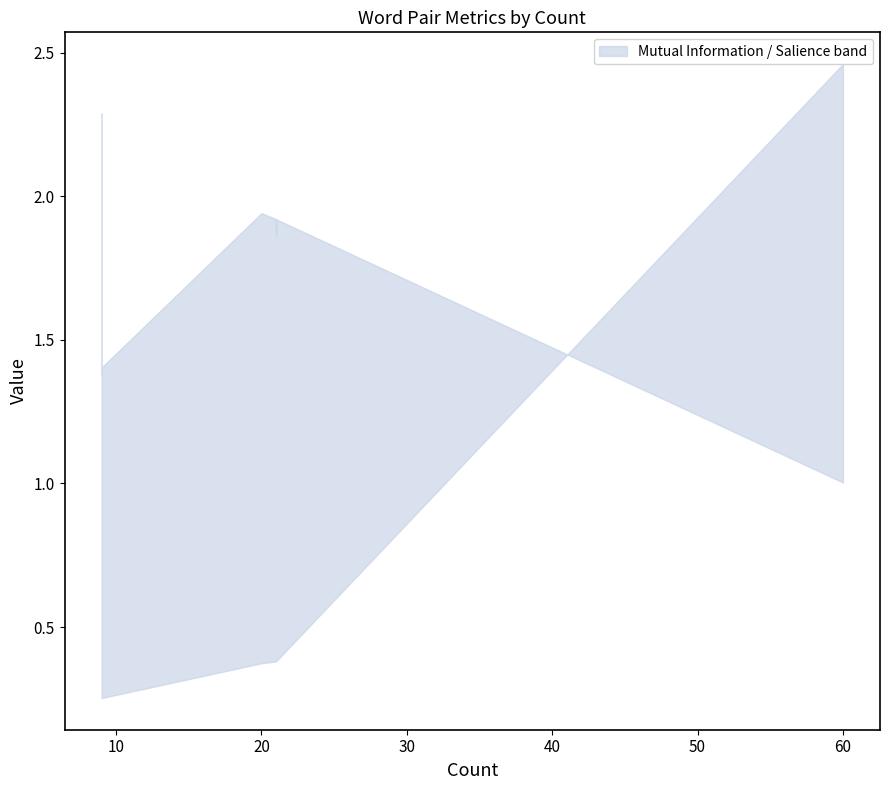

Is the value of Salience at 9 greater than the value of Mutual Information at 21?

No